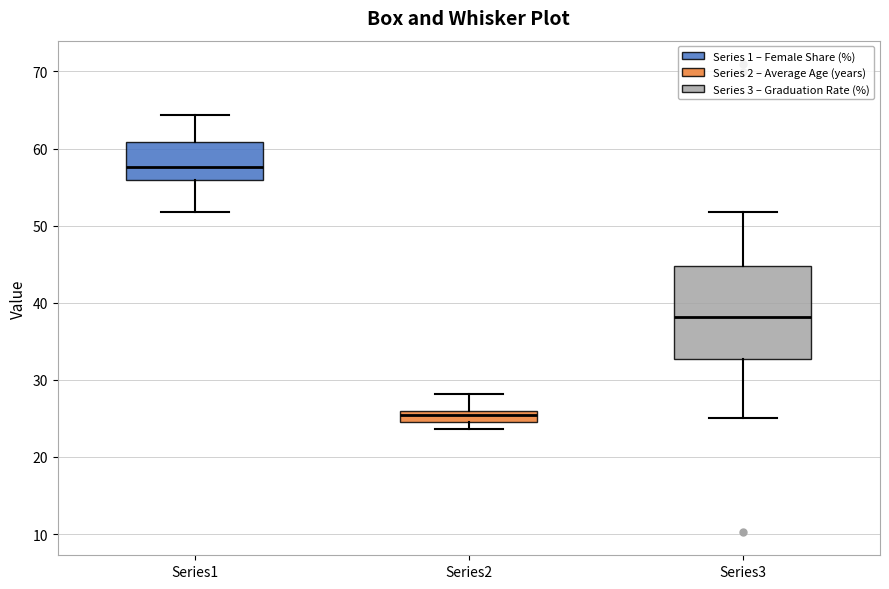

Where is the upper edge of the box for Series1 on the y-axis? The values are not printed on the chart, so give them approximately, as read against the axis.

61